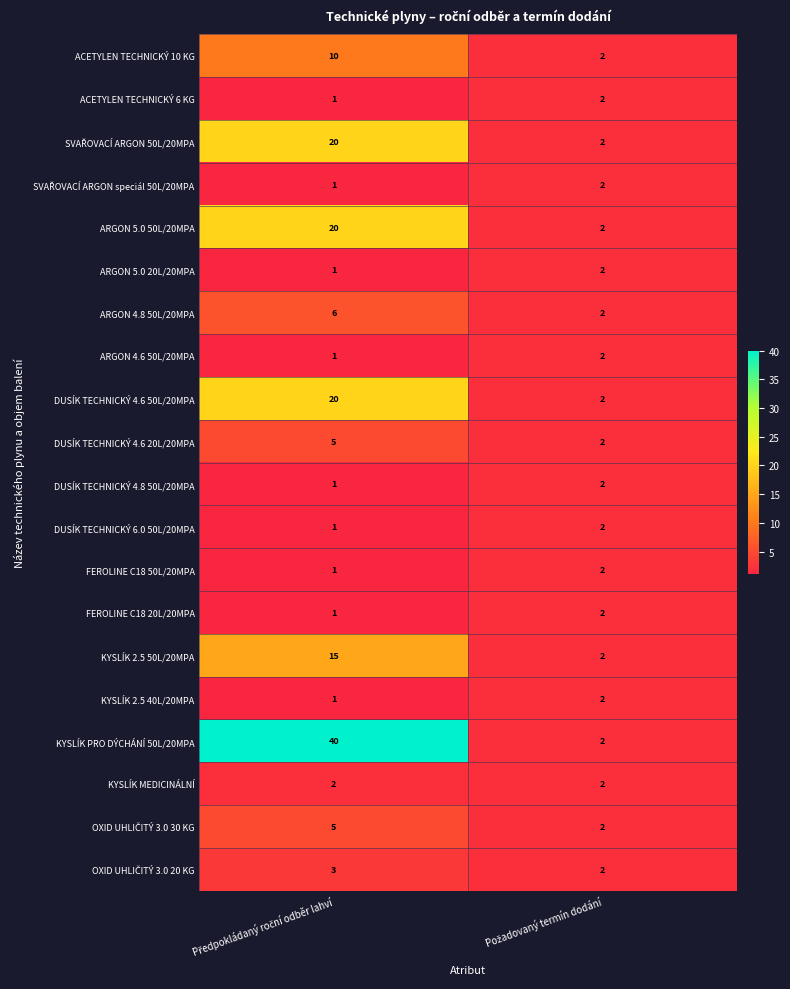

What is the sum of all DUSÍK TECHNICKÝ 4.8 50L/20MPA values?

3